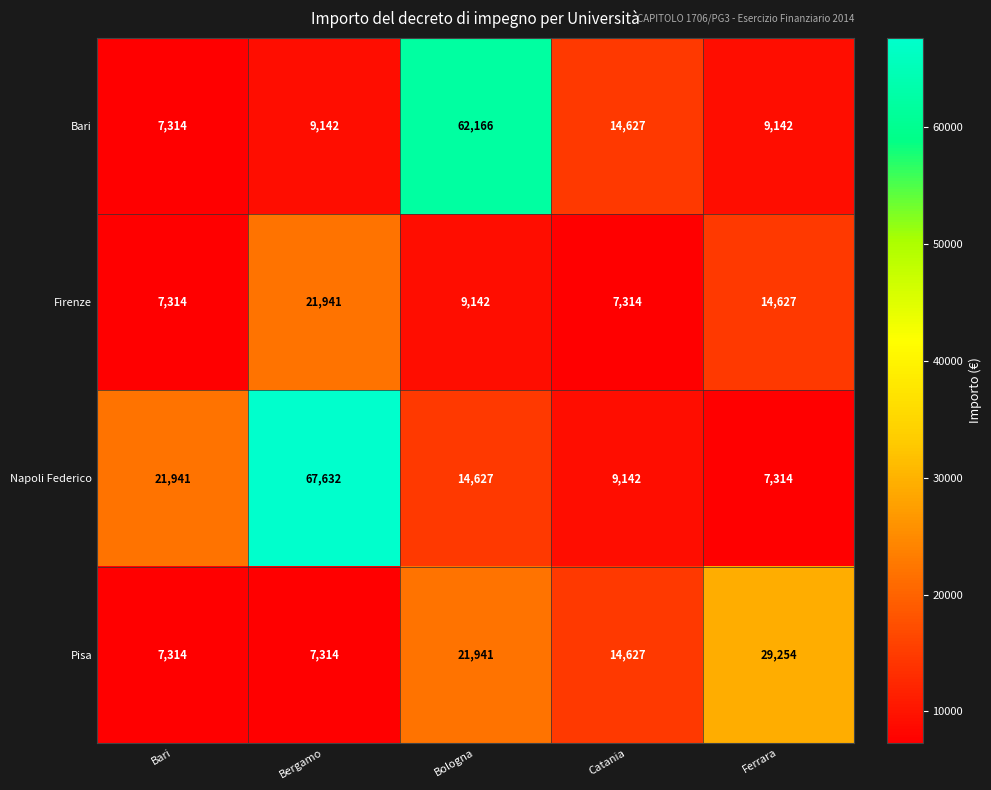

What is the maximum value shown in the chart?

67632